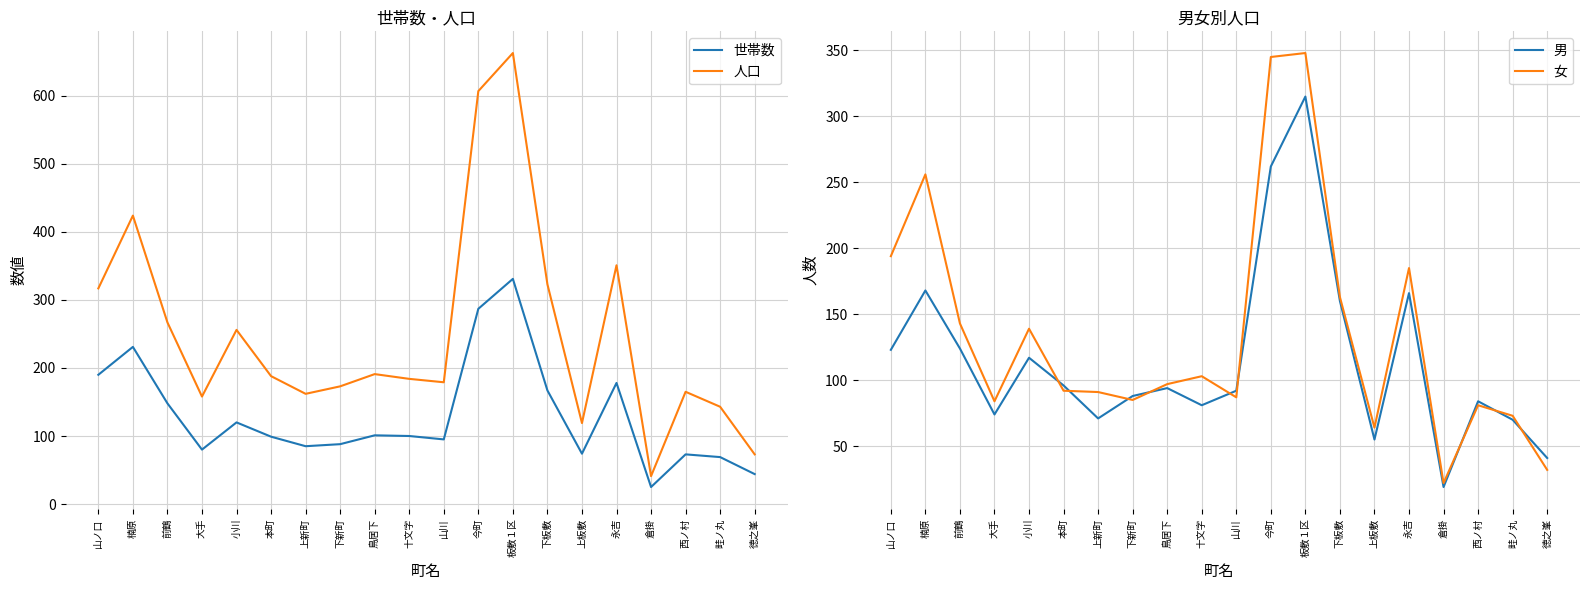

Read the 男 value at 徳之峯.

41